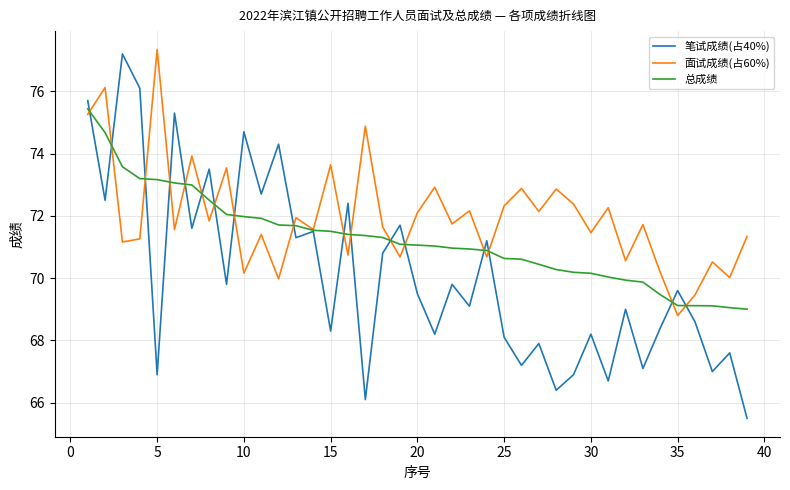

True or false: 面试成绩(占60%) and 总成绩 cross at least once.

True